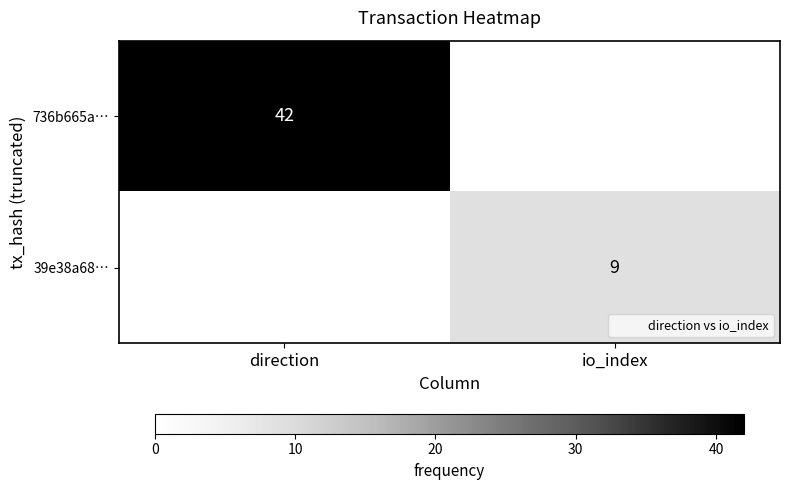

At how many categories does at least one series exceed 35?

1